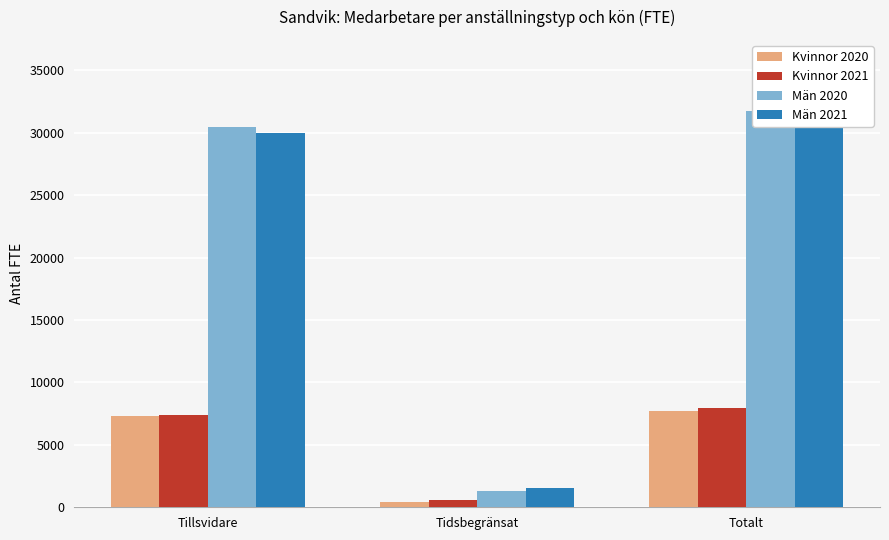

Which series has the largest range (max minus min)?

Män 2020